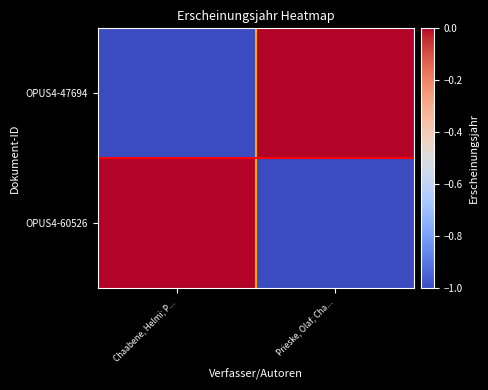

Rank the series by their maximum value, from highest to lowest.

OPUS4-47694, OPUS4-60526